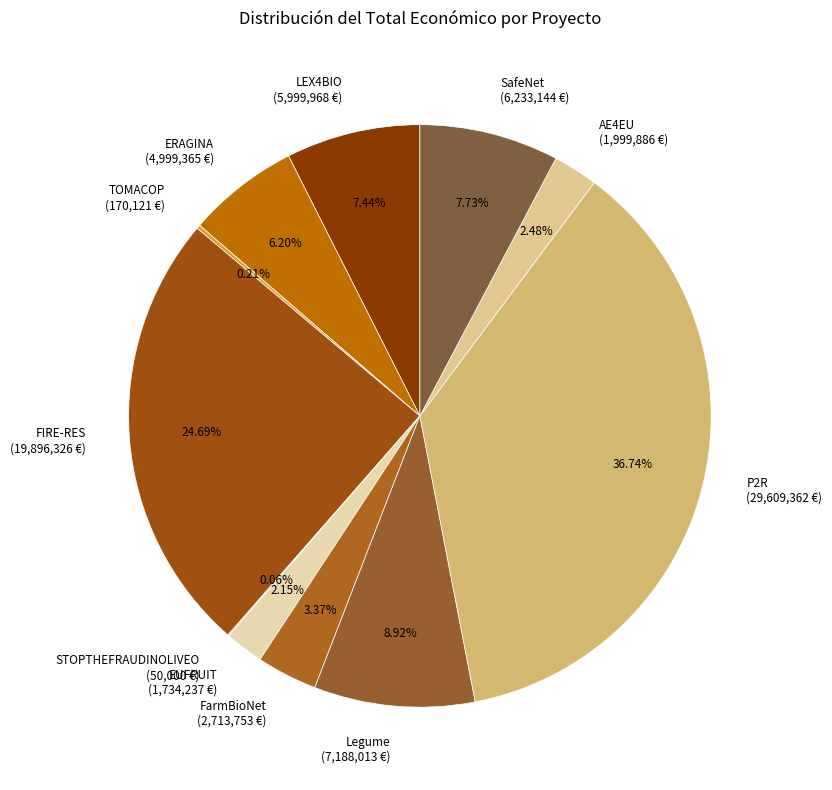

What percentage is NOT represented by AE4EU?

97.5%